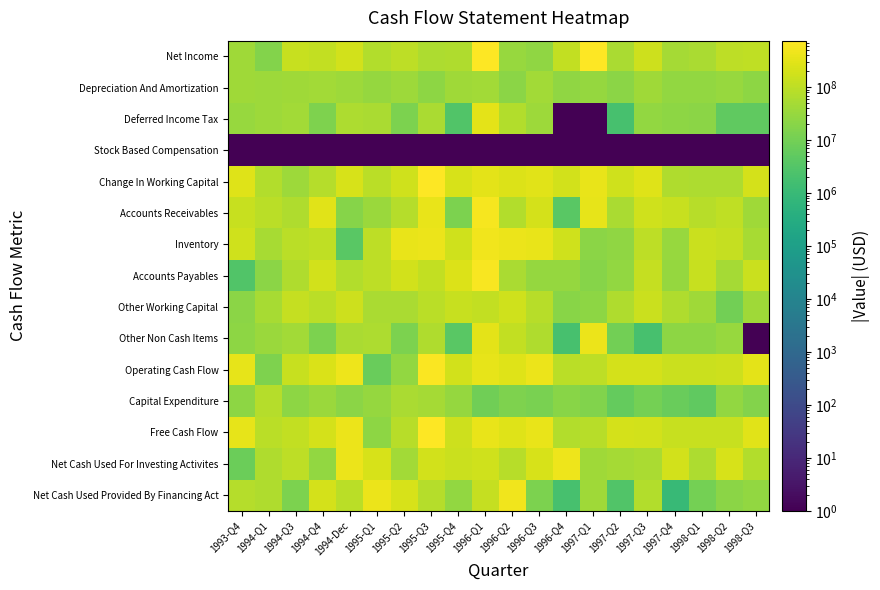

What is the total value across all series at 1997-Q3?

1584000001